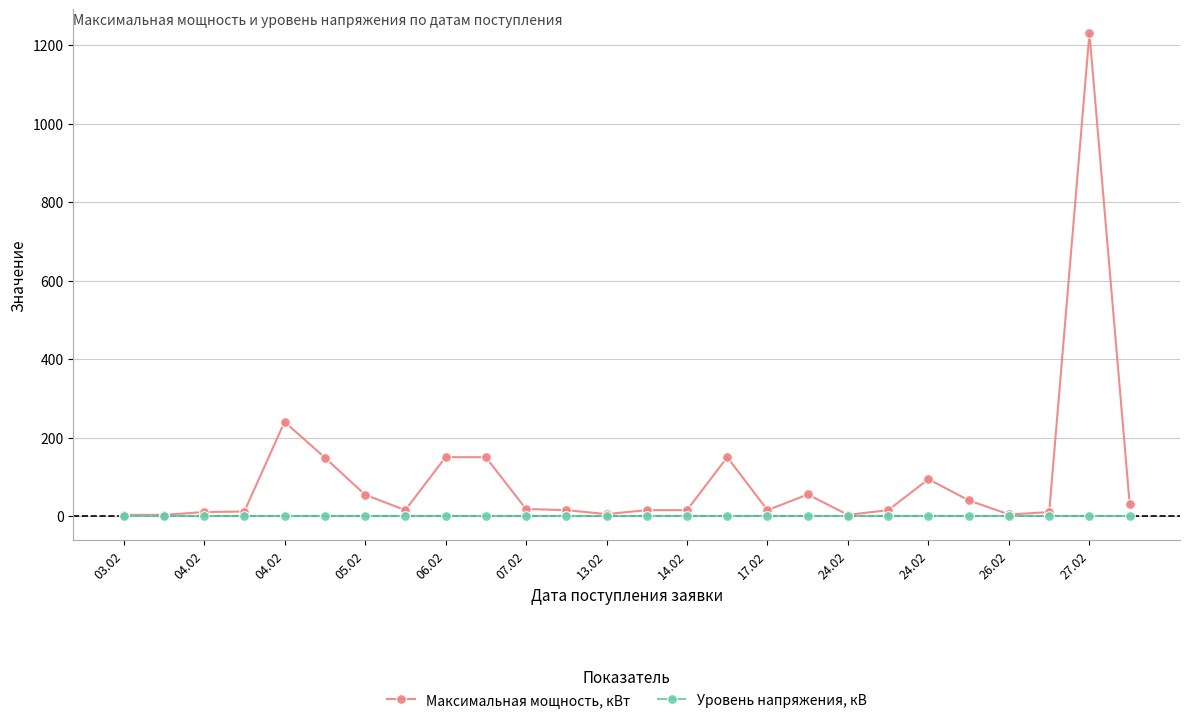

List the series in order of their overall mean, lowest first.

Уровень напряжения, кВ, Максимальная мощность, кВт